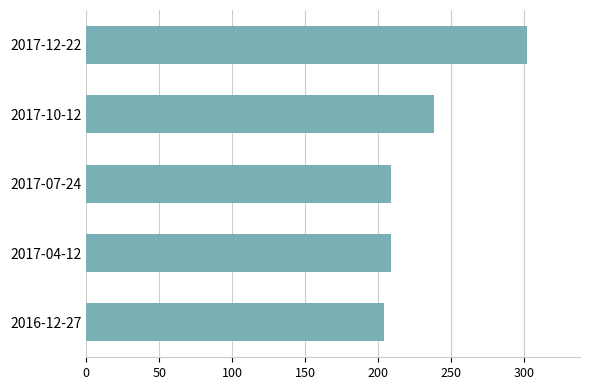

What is the change in value from 2017-12-22 to 2017-04-12?

-93